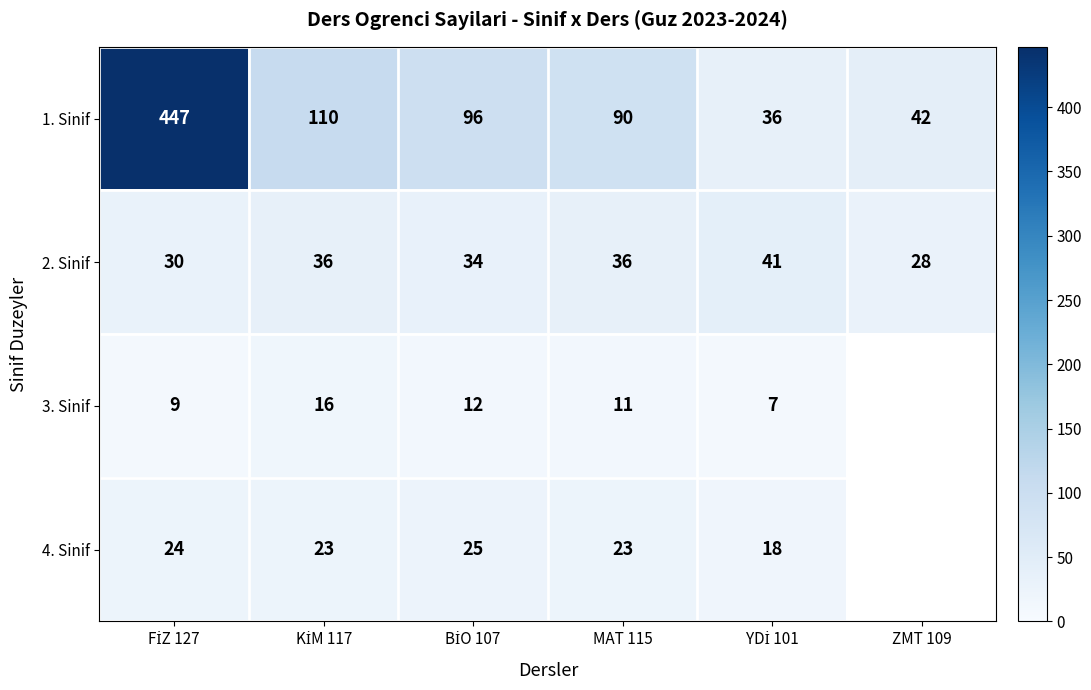

Is it true that 3. Sinif equals 11 at MAT 115?

True